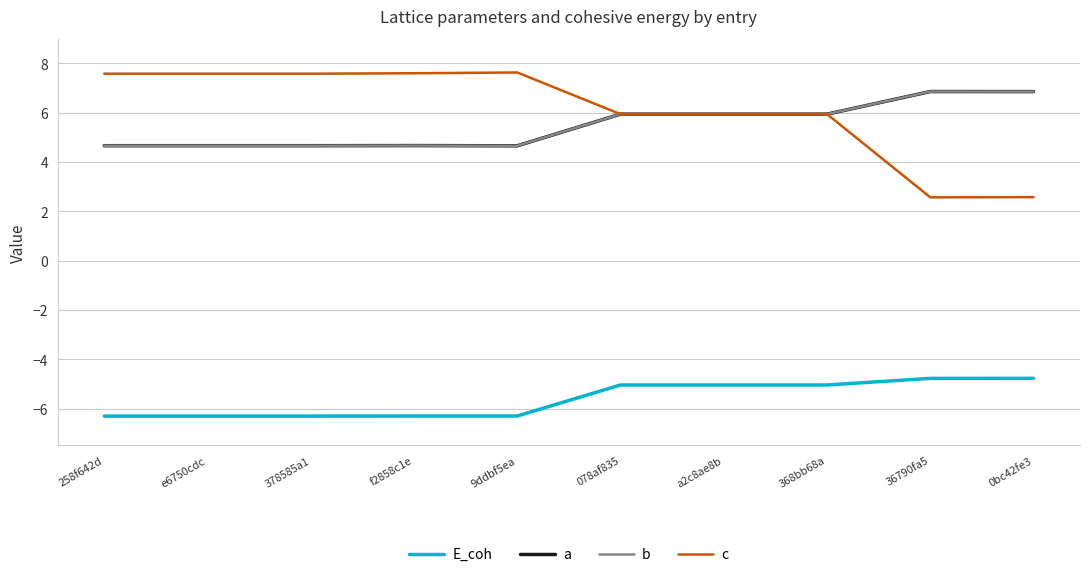

Does the chart display data point markers on the line(s)?

No